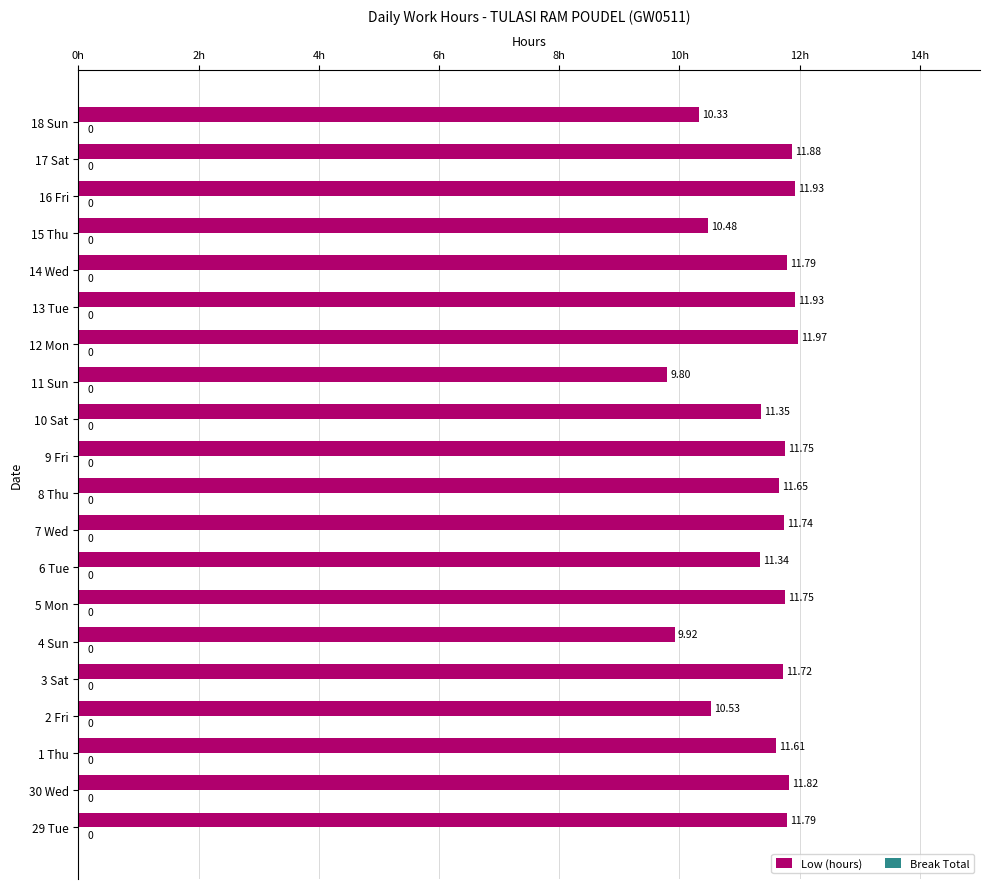

Between 15 Thu and 10 Sat, which is larger?

10 Sat